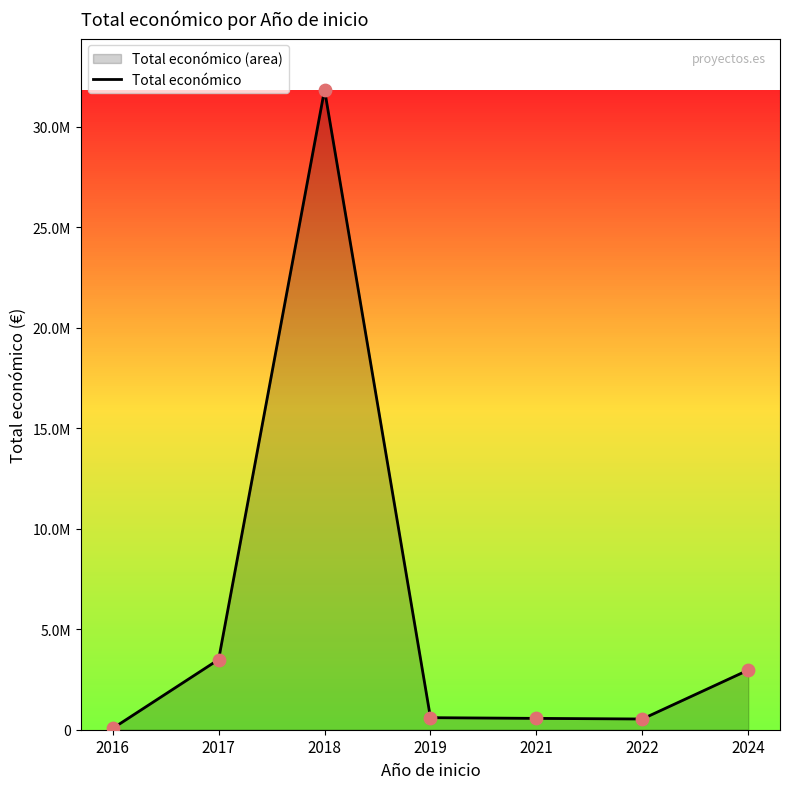

Approximately how many times larger is the value at 2017 compared to 2024?

1.2